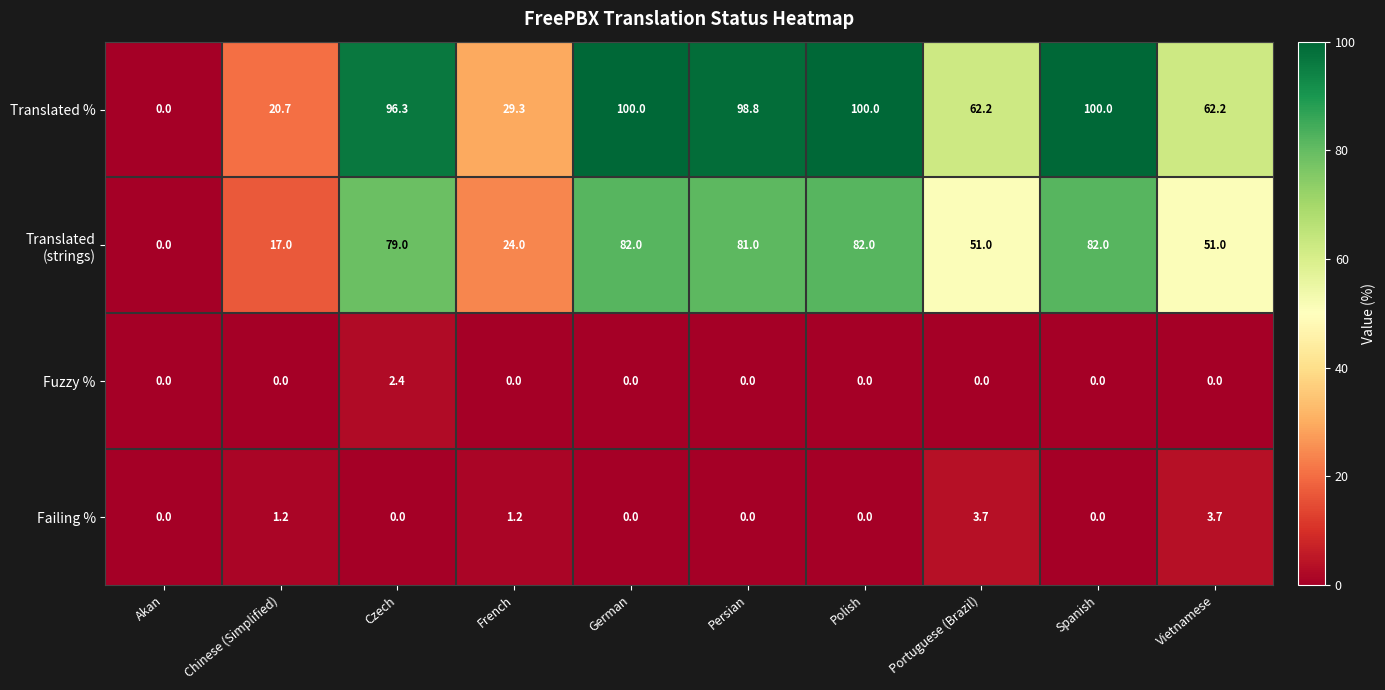

What is the maximum value for Translated %?

100.0